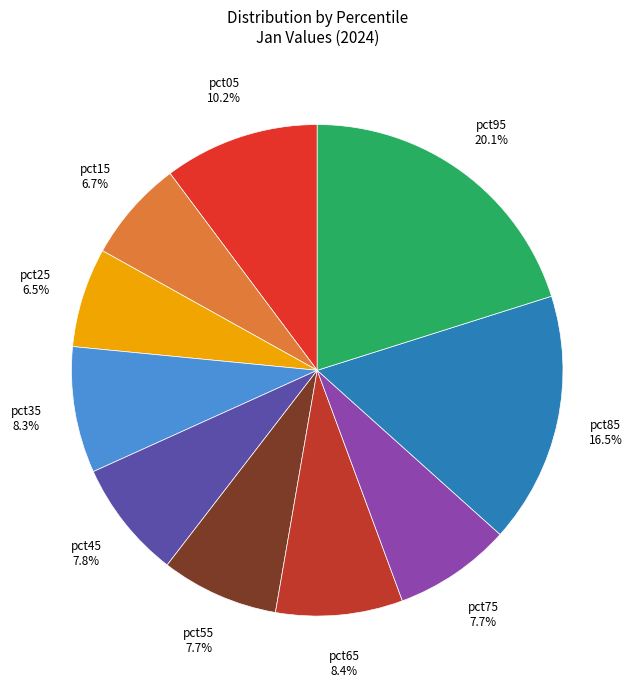

How many segments does this pie chart have?

10